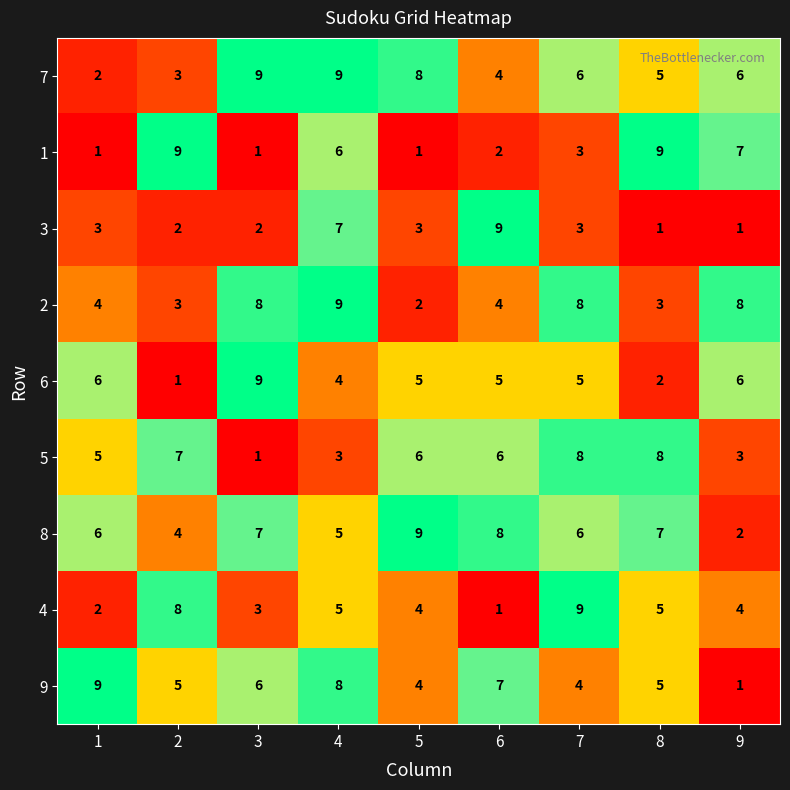

What is the total value across all series at 4?

56